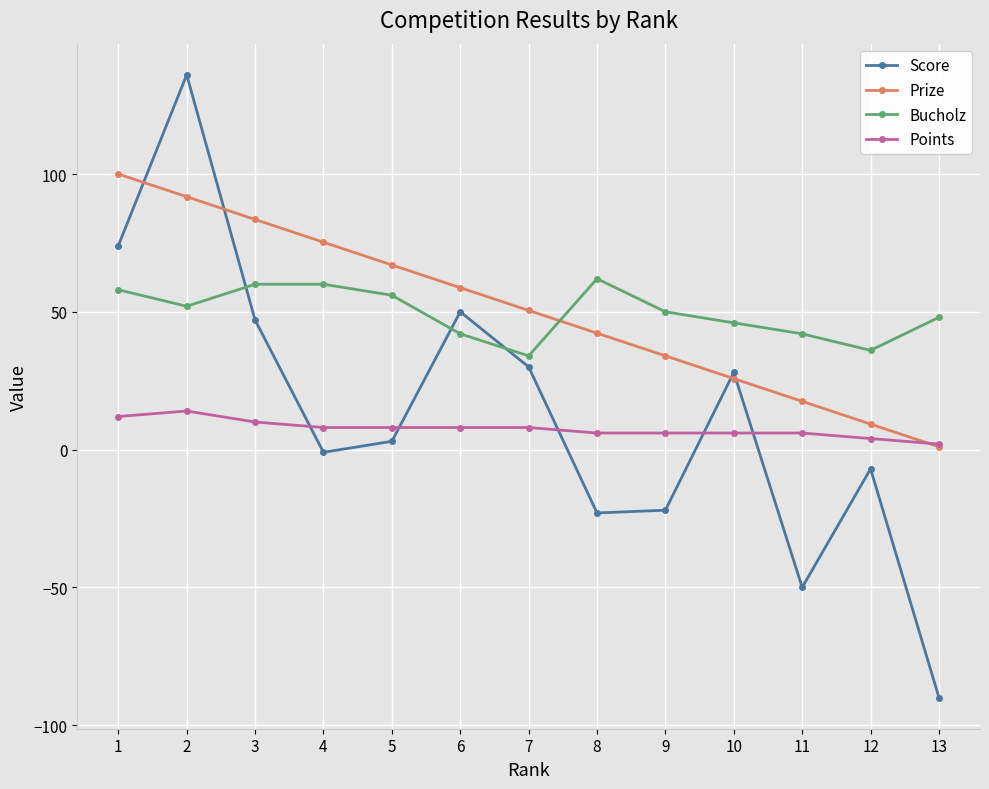

Which series changed the most between 5 and 13?

Score